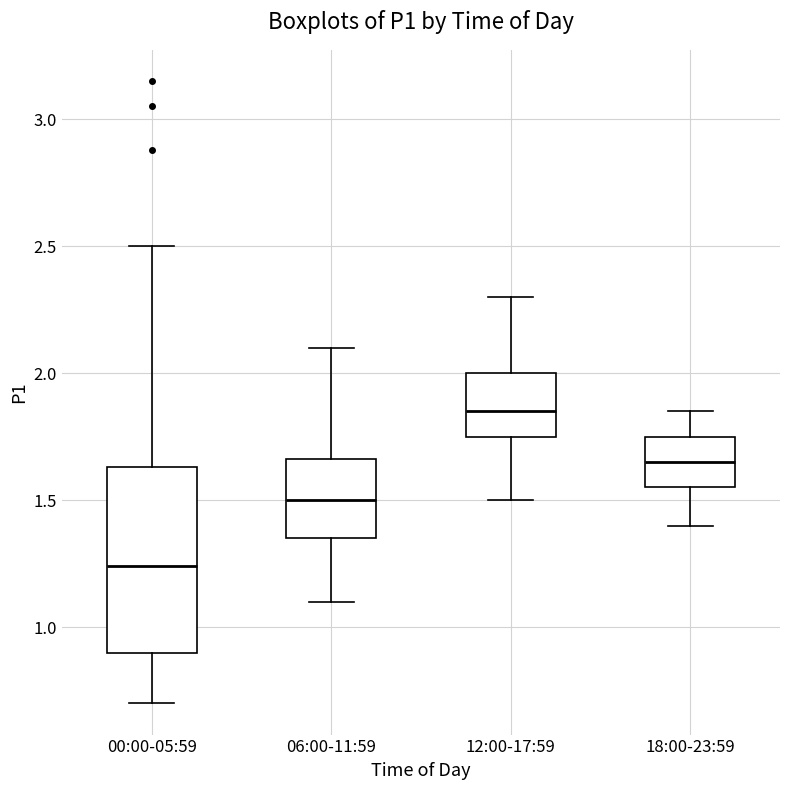

Which box has the highest median line?

12:00-17:59